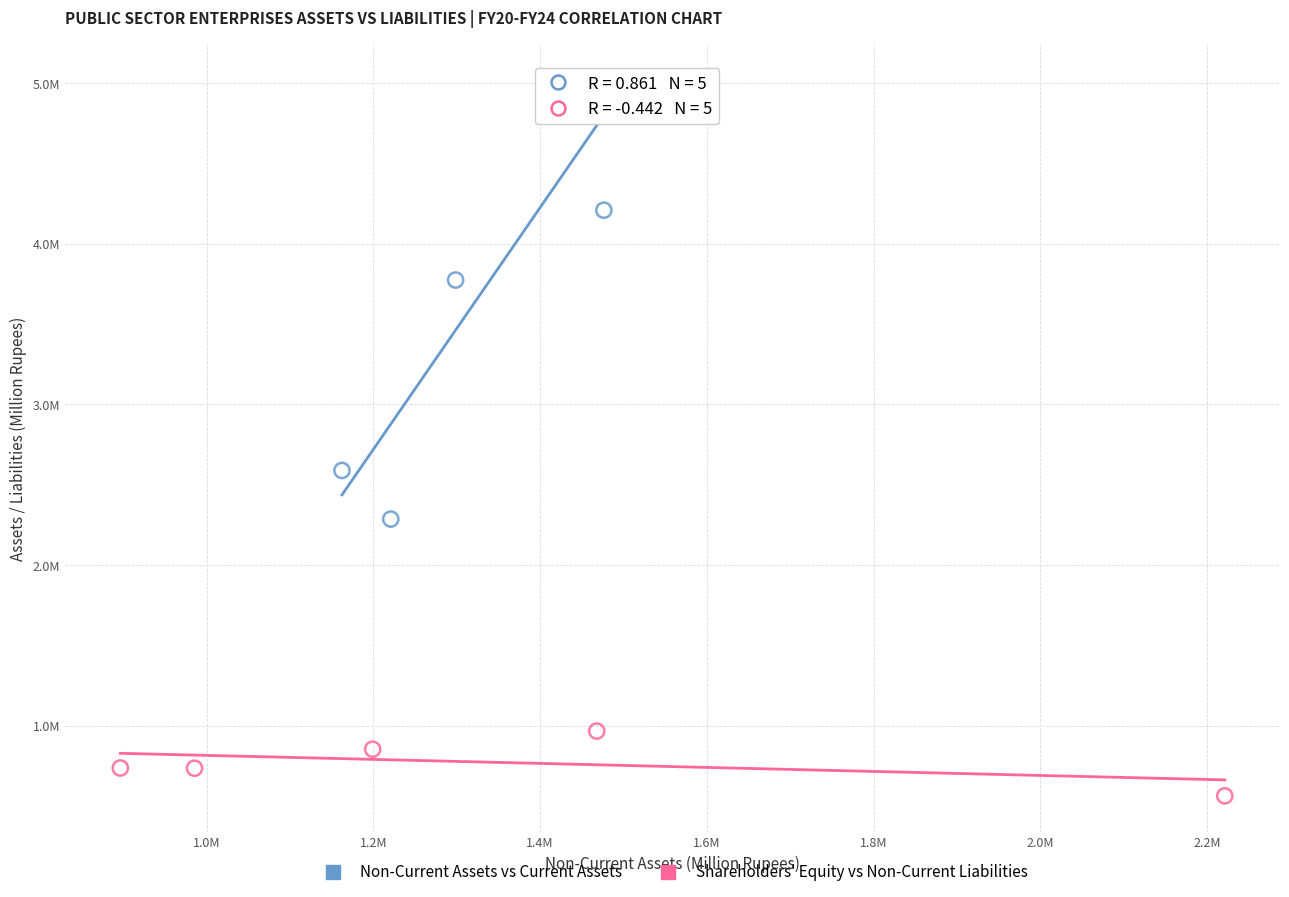

Which series has the widest spread of Y values?

Non-Current Assets vs Current Assets